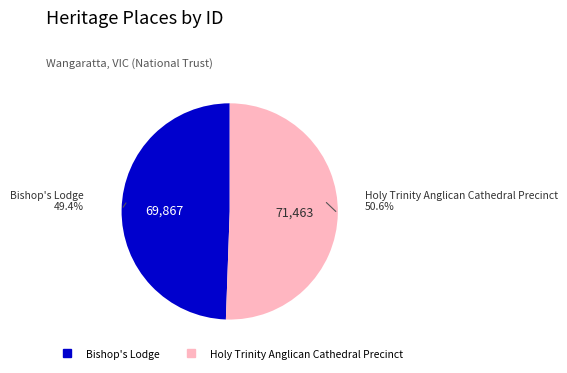

What is the change in value from Bishop's Lodge to Holy Trinity Anglican Cathedral Precinct?

+1596